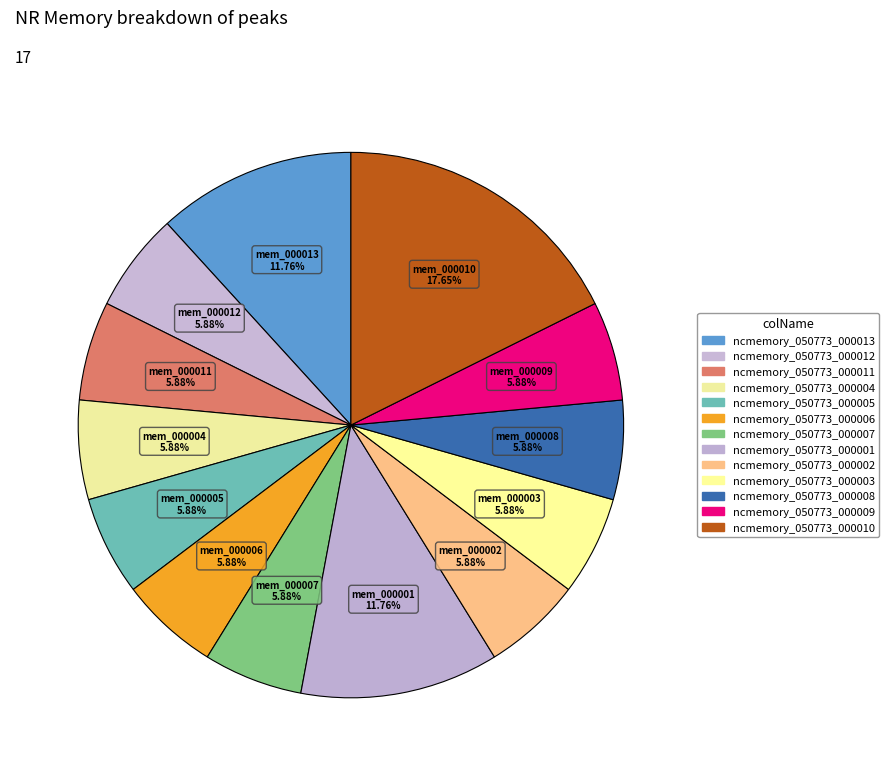

Is there a majority slice in this chart?

No